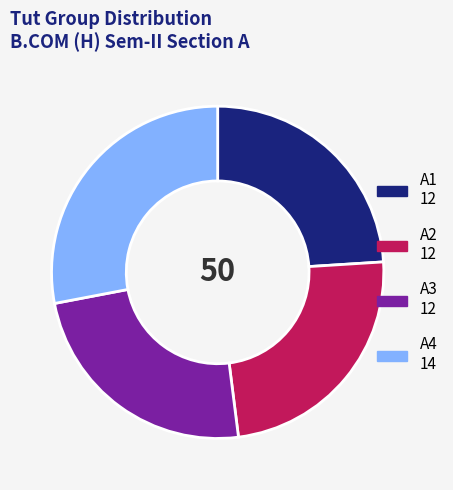

Count the number of slices in the pie.

4